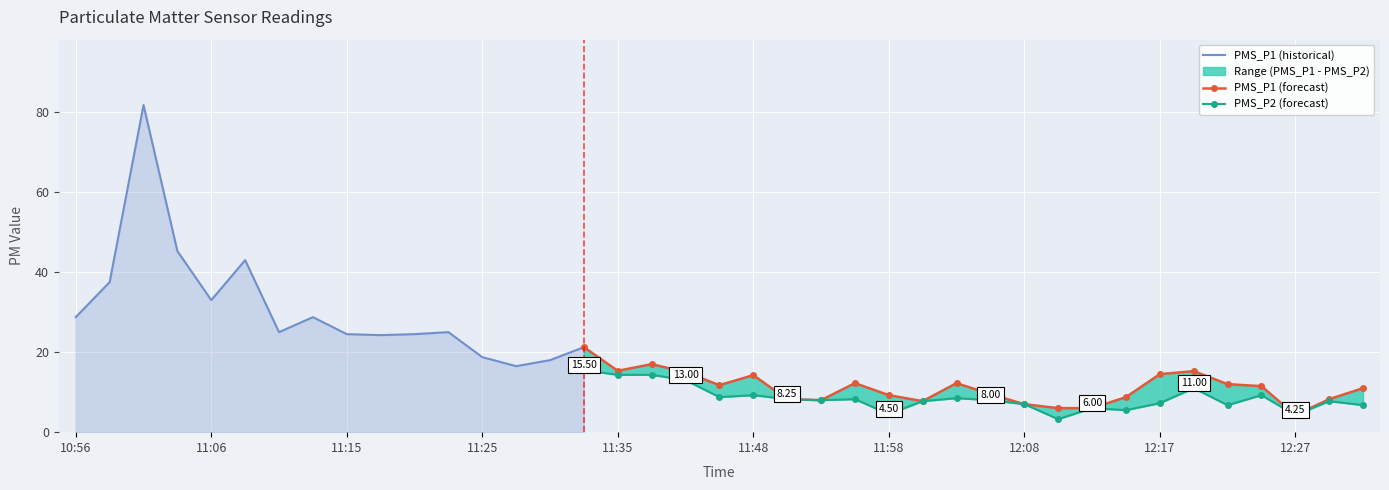

True or false: PMS_P1 has more than 2 points higher than both neighbors.

True